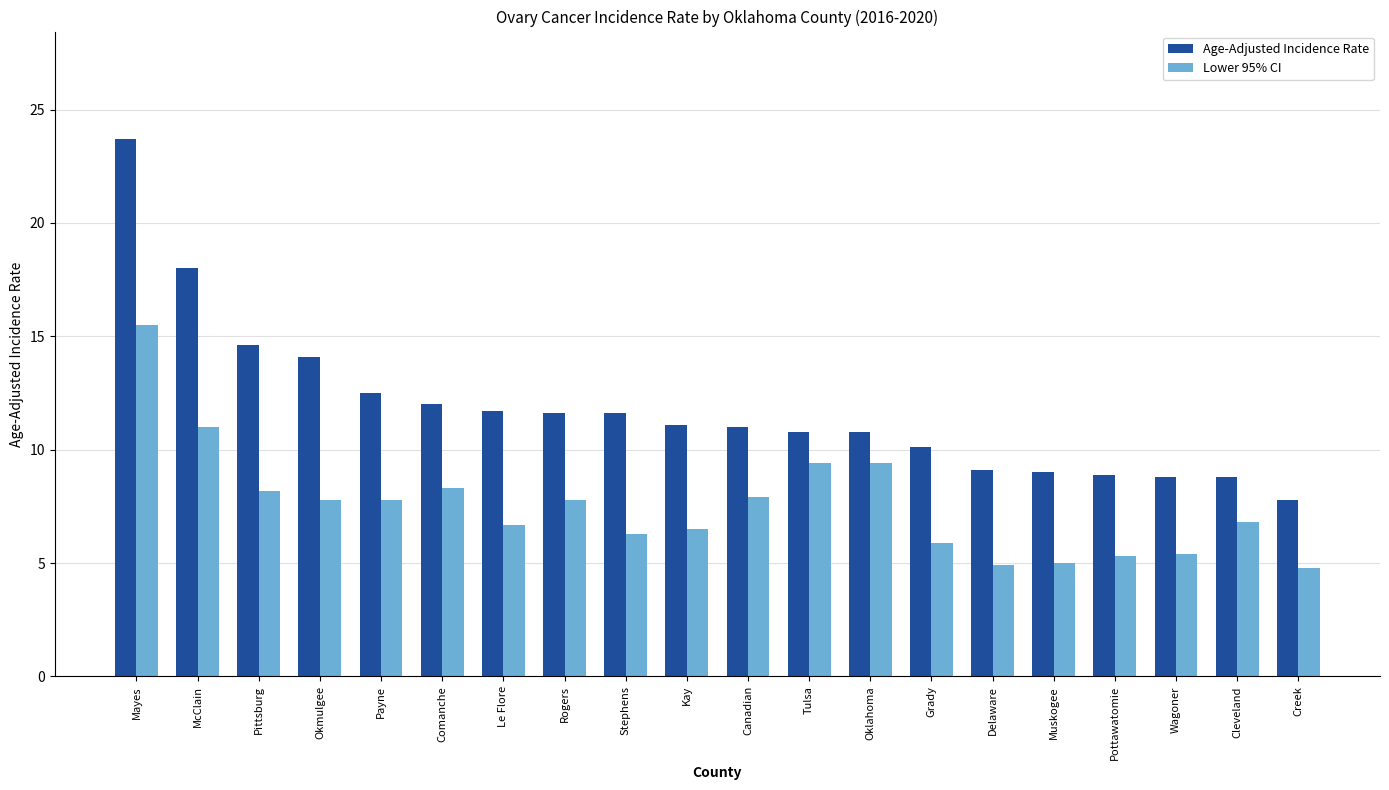

At which category does the chart reach its peak across all series?

Mayes